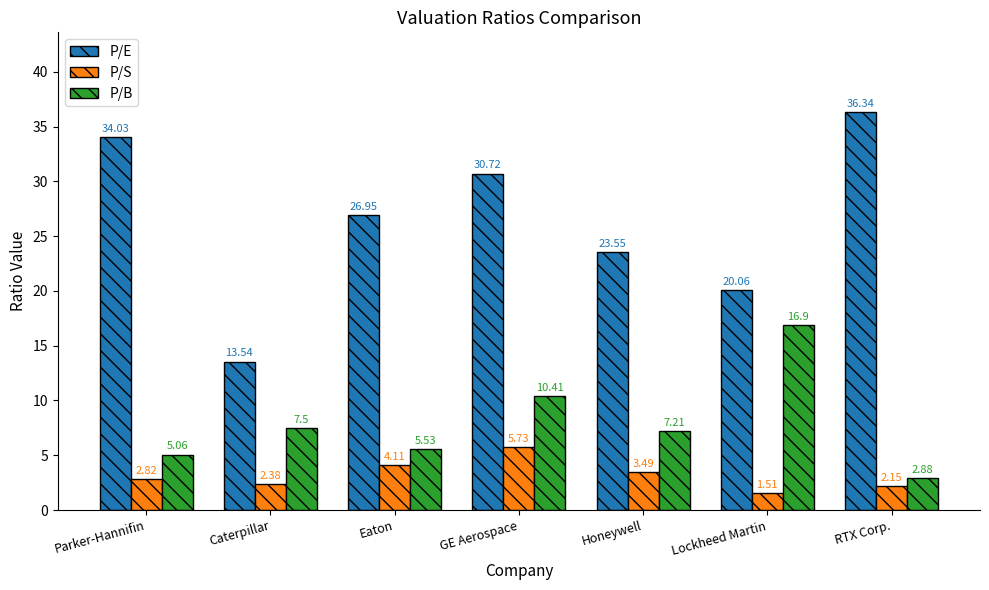

Where is P/E nearest to the value 24?

Honeywell